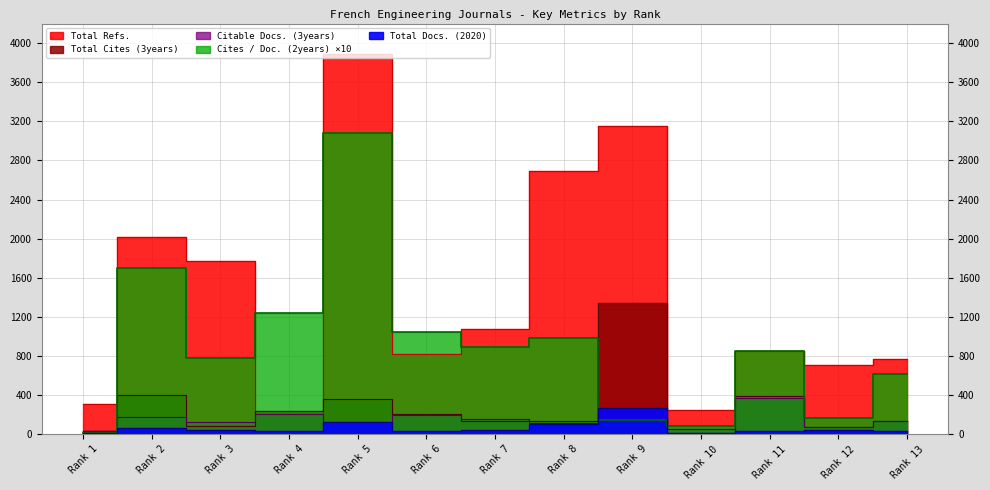

Rank the categories by Citable Docs. (3years) value from lowest to highest.

Rank 1, Rank 10, Rank 12, Rank 5, Rank 8, Rank 3, Rank 13, Rank 7, Rank 2, Rank 9, Rank 6, Rank 4, Rank 11